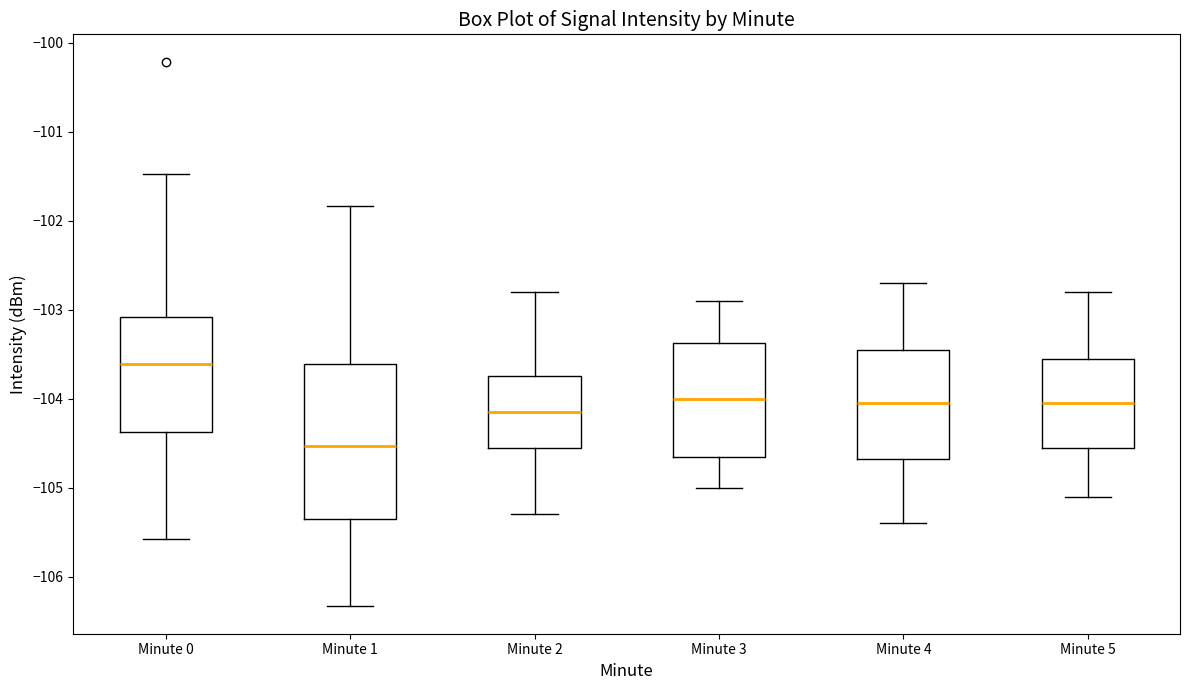

Which box has the lowest median line?

Minute 1